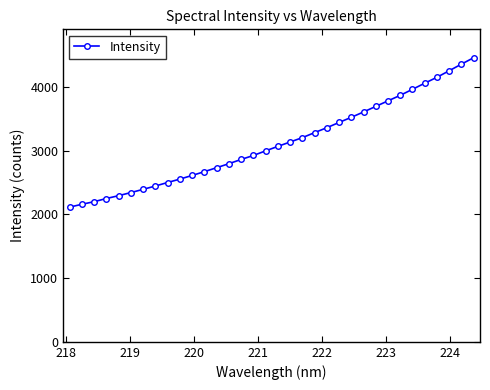

What is the value of the 32nd point from the left?

4256.2